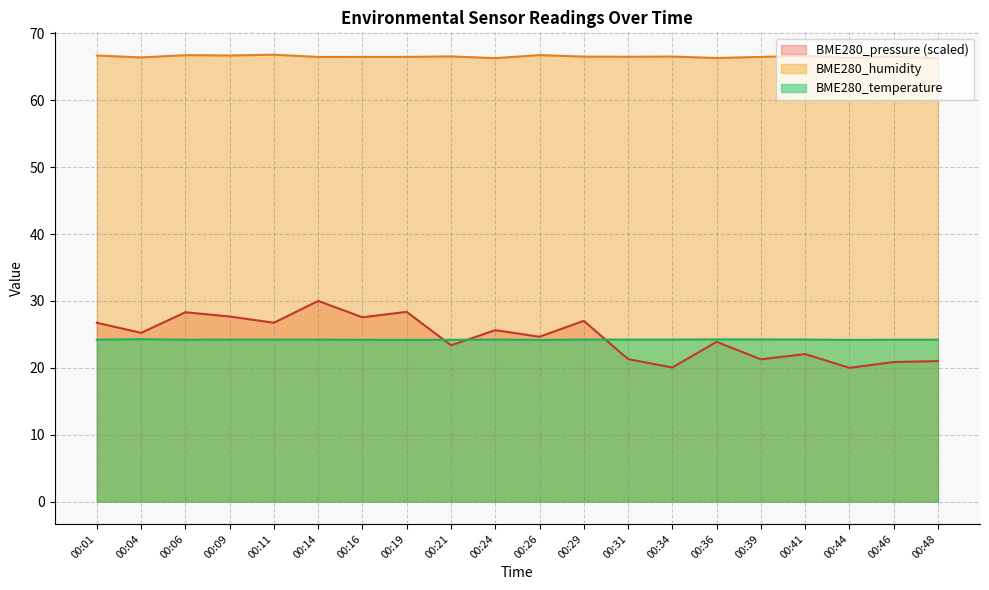

Which series ends up on top after the final intersection of BME280_pressure and BME280_temperature?

BME280_temperature